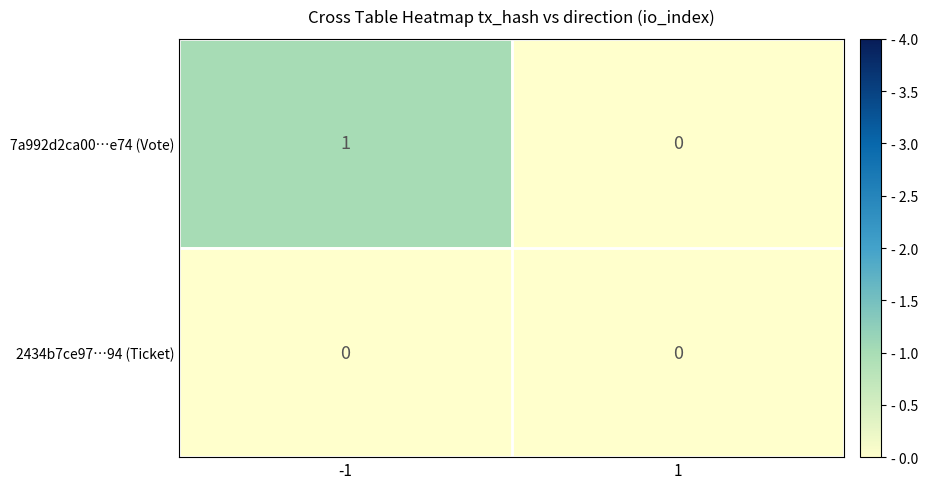

Which series has the widest spread of values?

7a992d2ca00…e74 (Vote)